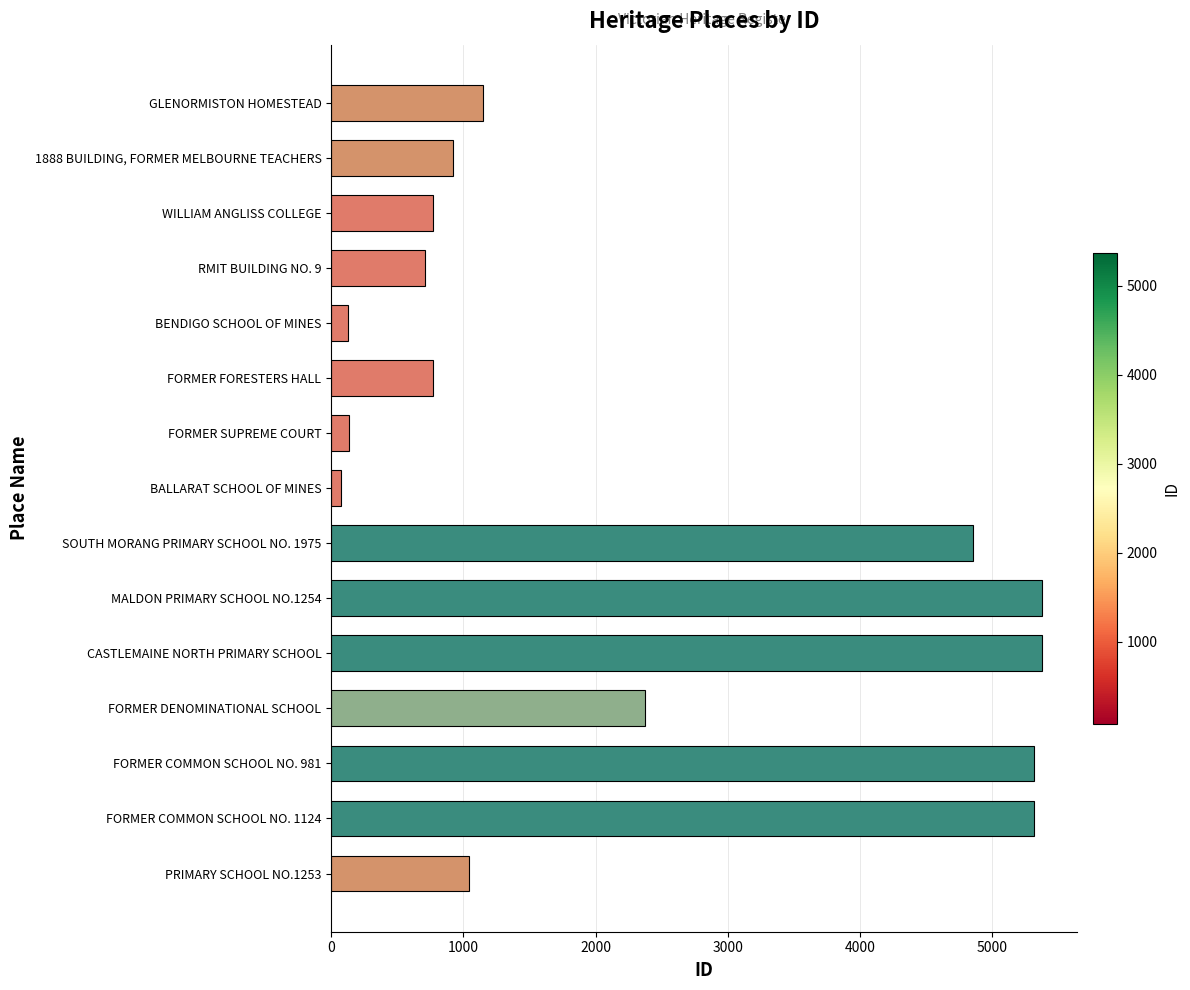

What is the change in value from BENDIGO SCHOOL OF MINES to GLENORMISTON HOMESTEAD?

+1021